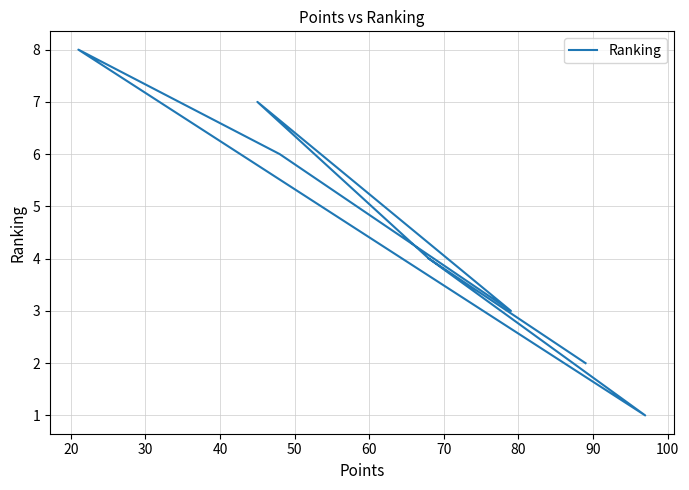

What is the sum of the values at 30 and 80?

11